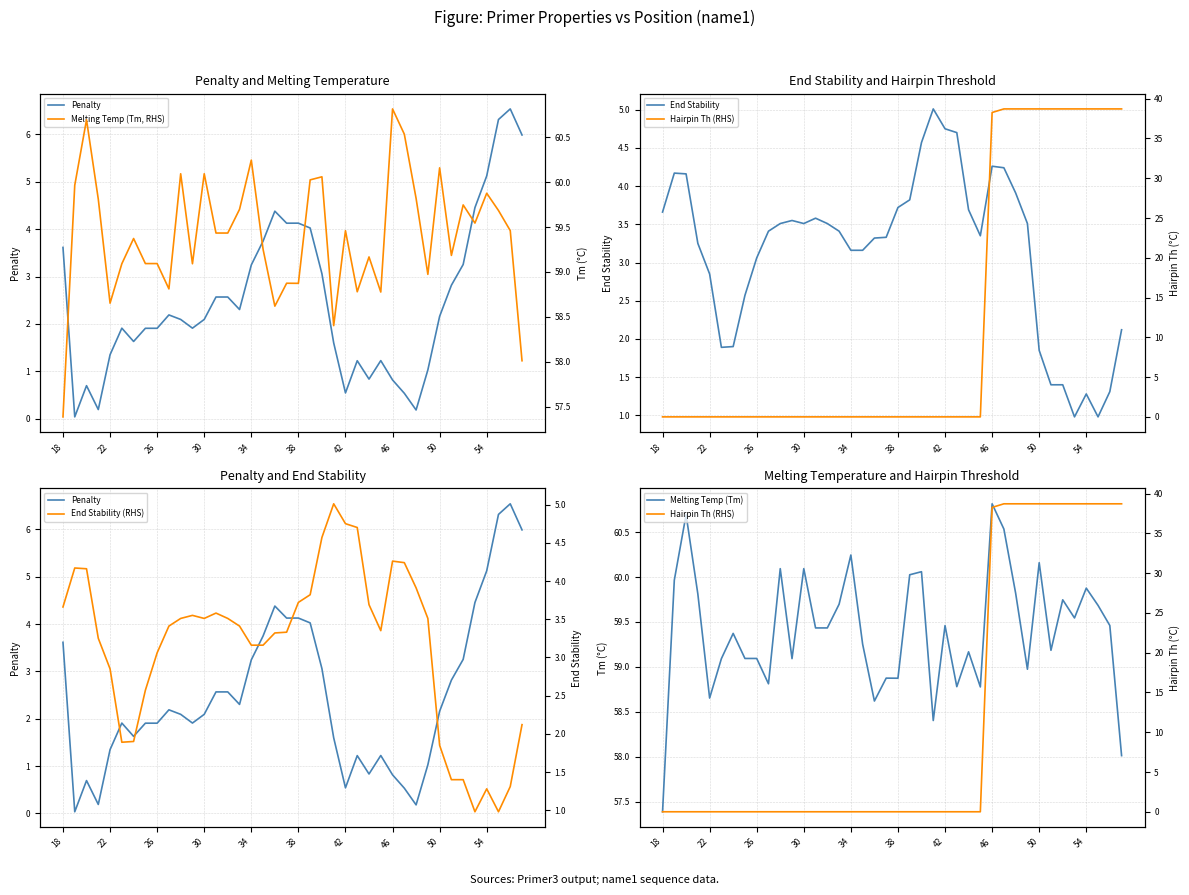

Does the chart have visible grid lines?

Yes